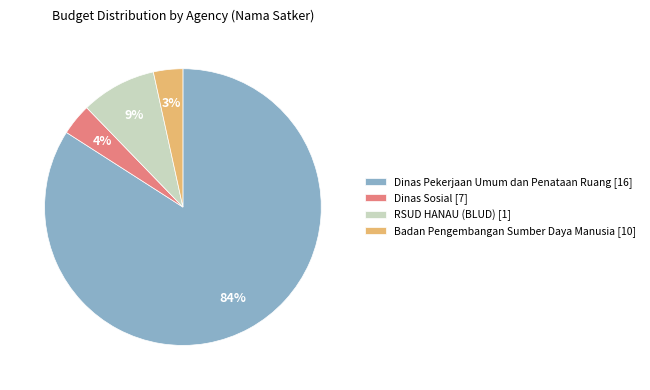

How many slices are in this pie chart?

4